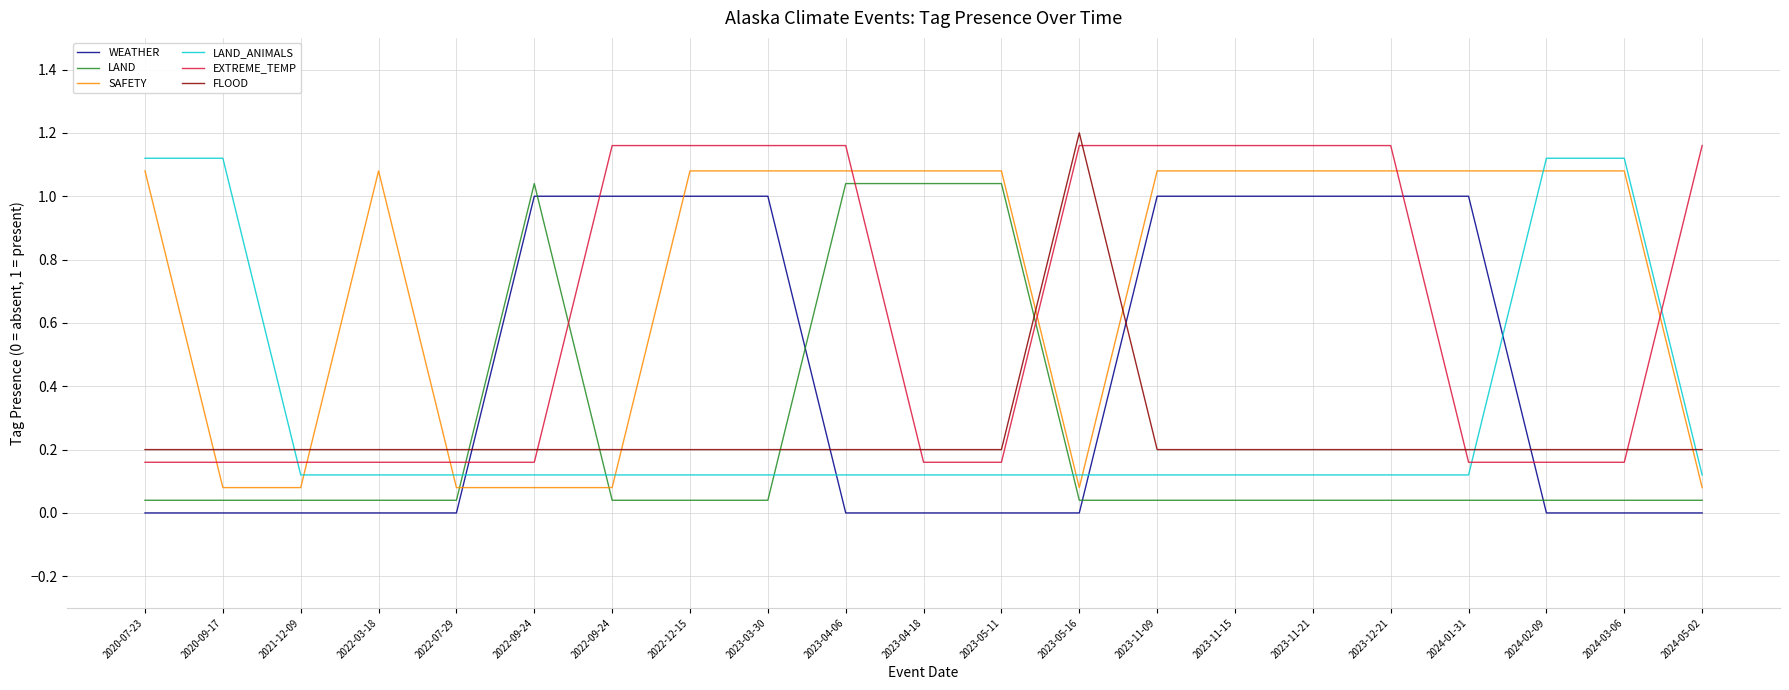

Rank the series at 2023-05-16 from highest to lowest value.

FLOOD, EXTREME_TEMP, LAND_ANIMALS, SAFETY, LAND, WEATHER